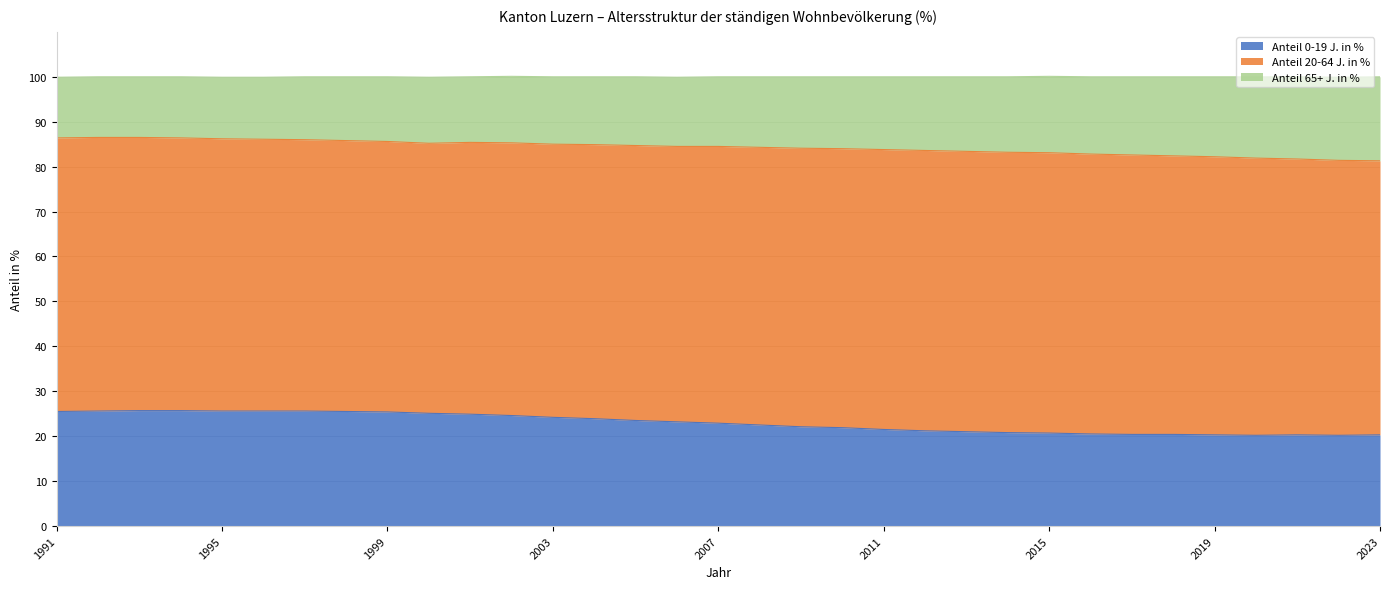

True or false: Anteil 0-19 J. in % and Anteil 65+ J. in % intersect in this chart.

False